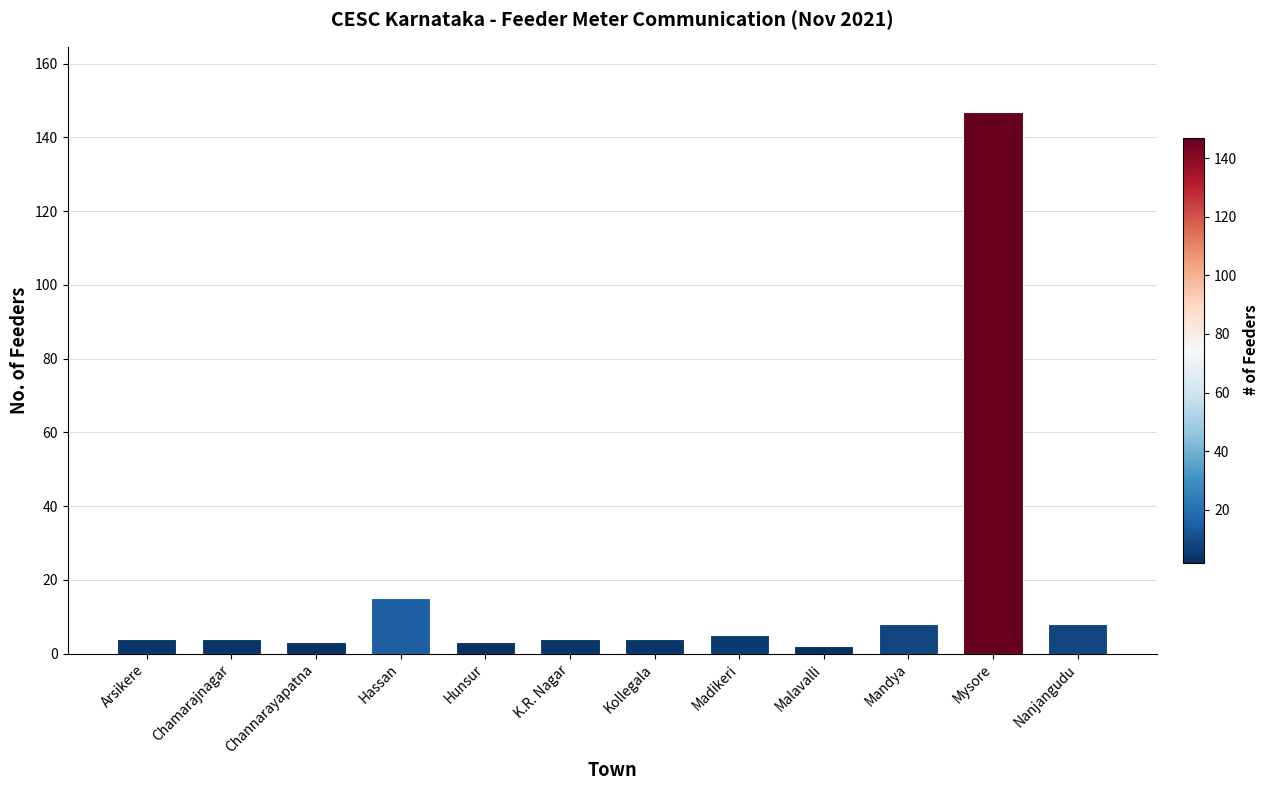

What is the greatest value displayed?

147